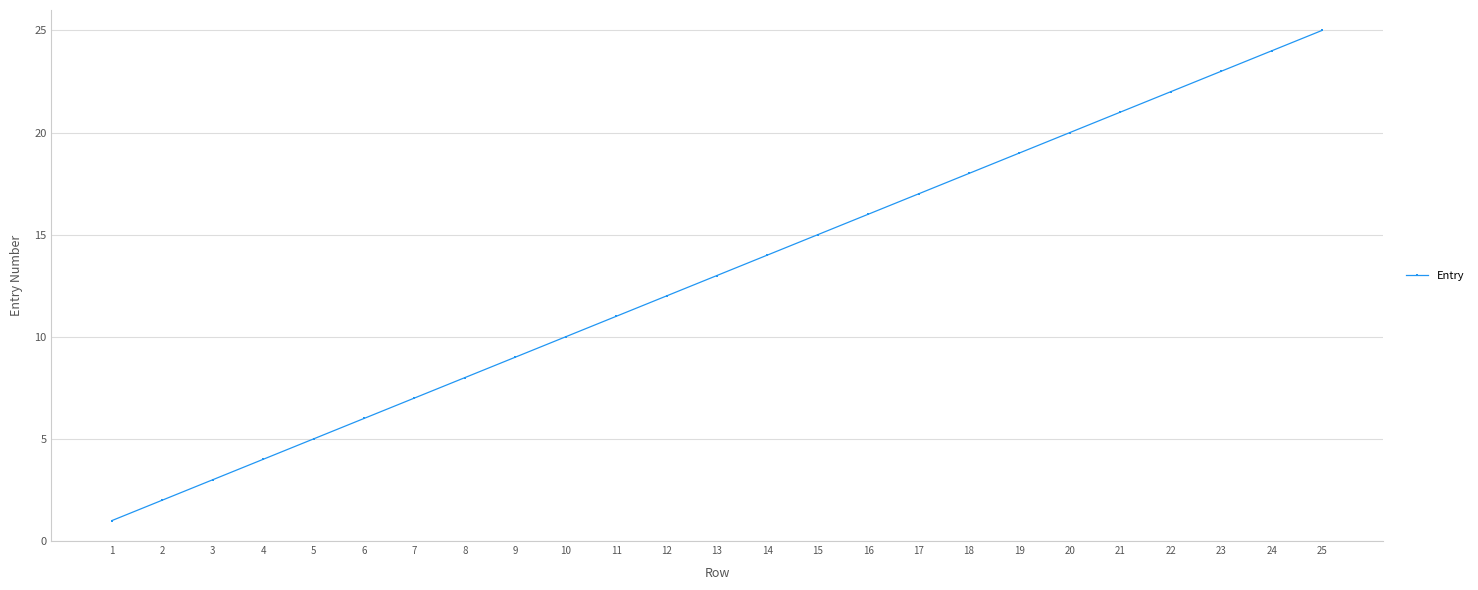

What is the sum of the values at 23 and 16?

39